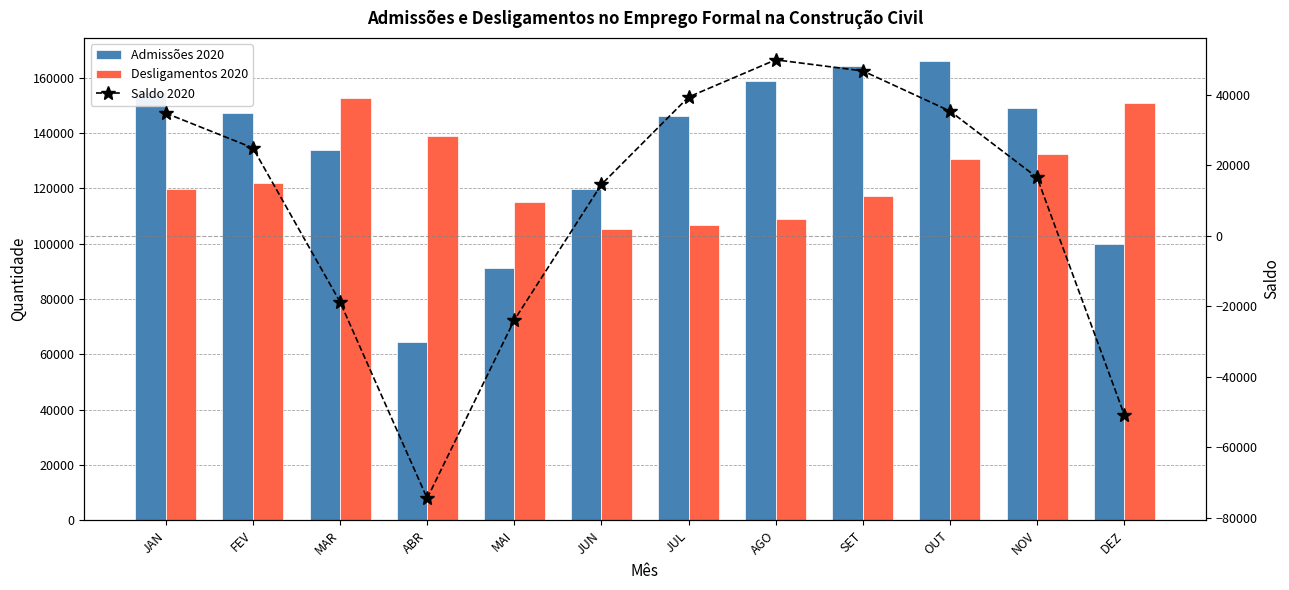

Rank the series by their maximum value, from highest to lowest.

Admissões 2020, Desligamentos 2020, Saldo 2020